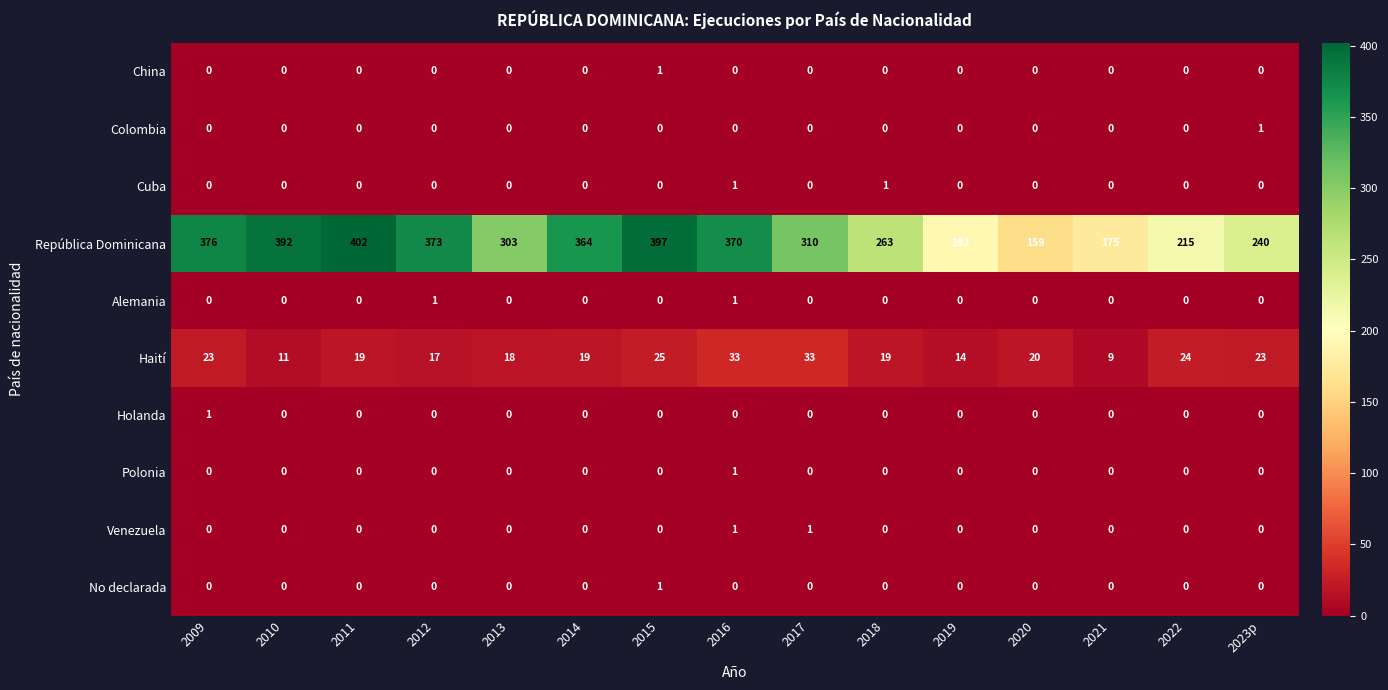

How many distinct data groups are displayed?

10